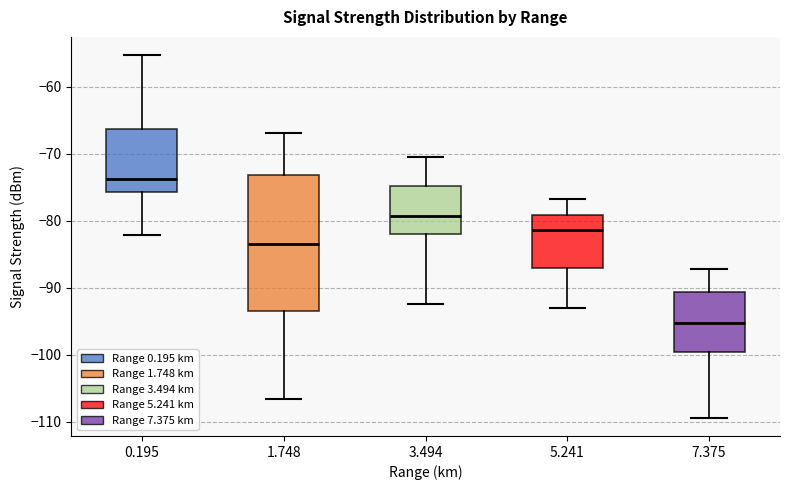

Reading left to right, transcribe this box plot: for each box, give where its median line is, the range the box spans, and where its two whiskers end, as read against the y-axis. The values are not printed on the chart, so give them approximately, as read against the axis.

0.195: median -74, box -76 to -66, whiskers -82 to -55
1.748: median -83, box -93 to -73, whiskers -107 to -67
3.494: median -79, box -82 to -75, whiskers -92 to -70
5.241: median -81, box -87 to -79, whiskers -93 to -77
7.375: median -95, box -100 to -91, whiskers -109 to -87